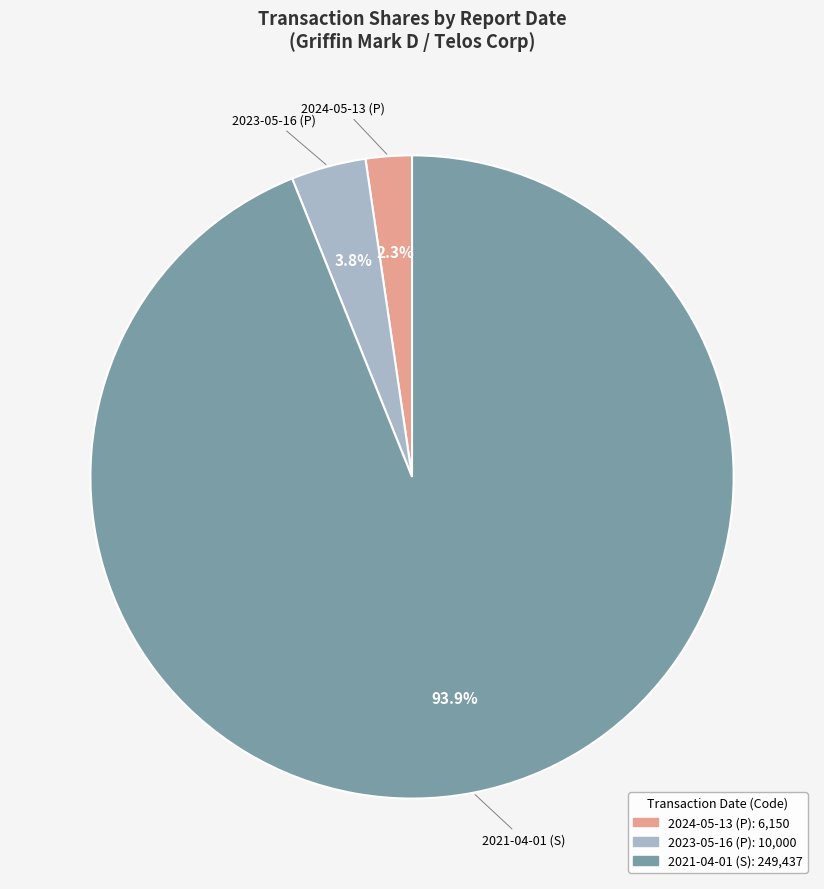

Rank the categories by value from lowest to highest.

2024-05-13 (P), 2023-05-16 (P), 2021-04-01 (S)